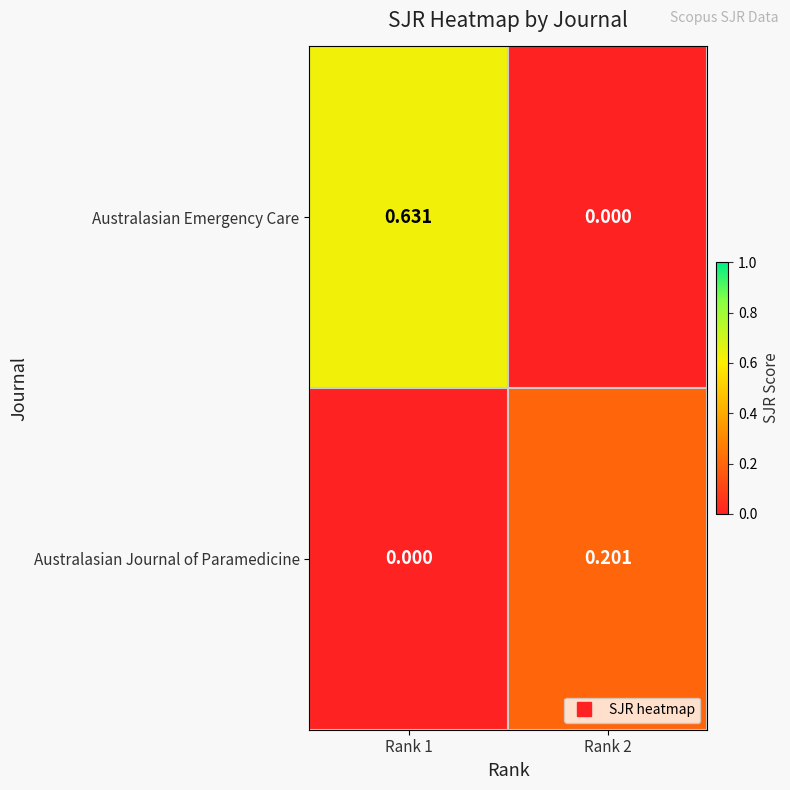

Which series has the largest range (max minus min)?

Australasian Emergency Care